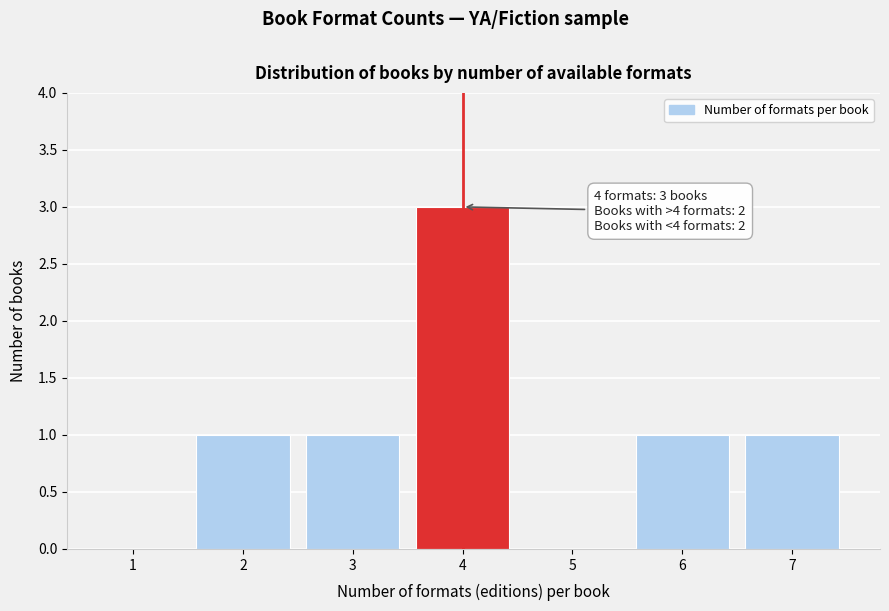

Reading left to right, extract all data points from this chart.

1=0	2=1	3=1	4=3	5=0	6=1	7=1